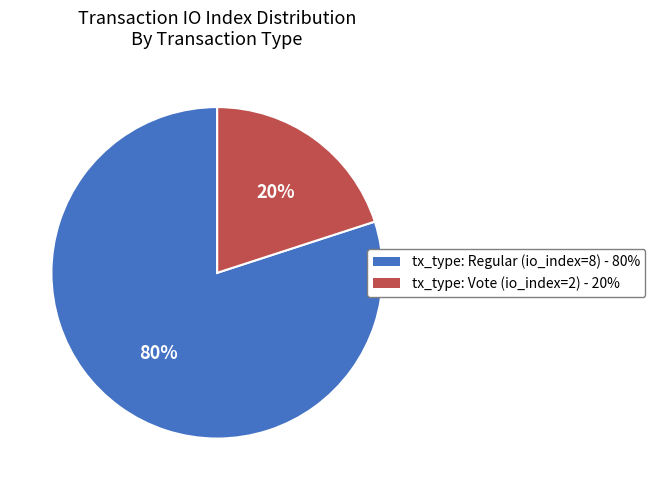

What is the largest slice in the pie chart?

tx_type: Regular (io_index=8)